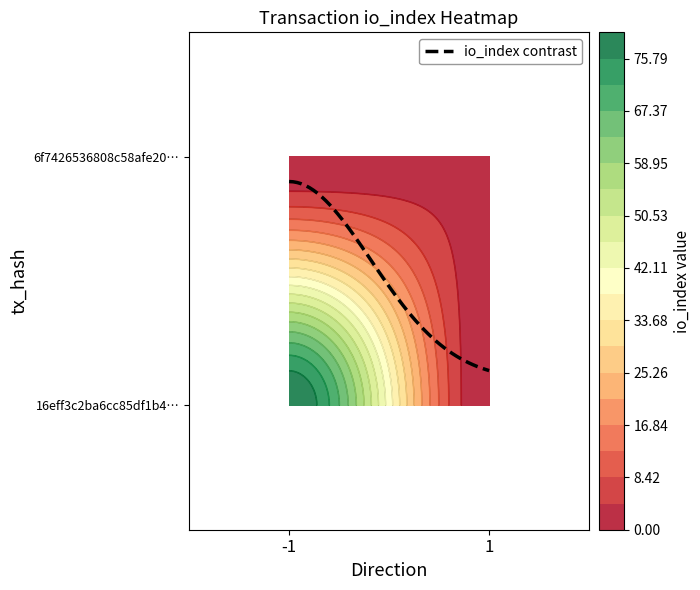

Which series has the largest range (max minus min)?

16eff3c2ba6cc85df1b488b33f4dbe024e42e1e